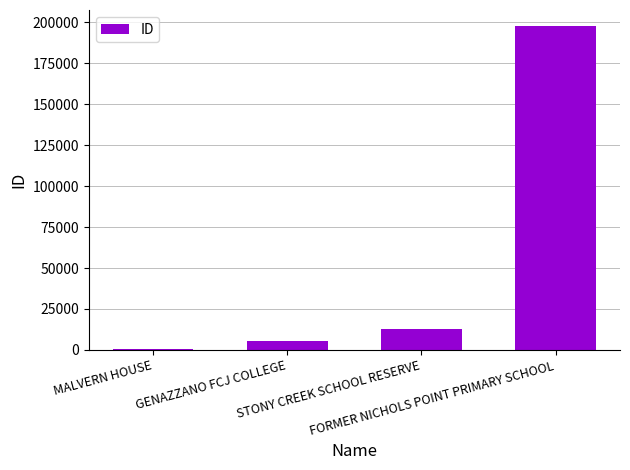

The value at GENAZZANO FCJ COLLEGE is 5415. True or false?

True